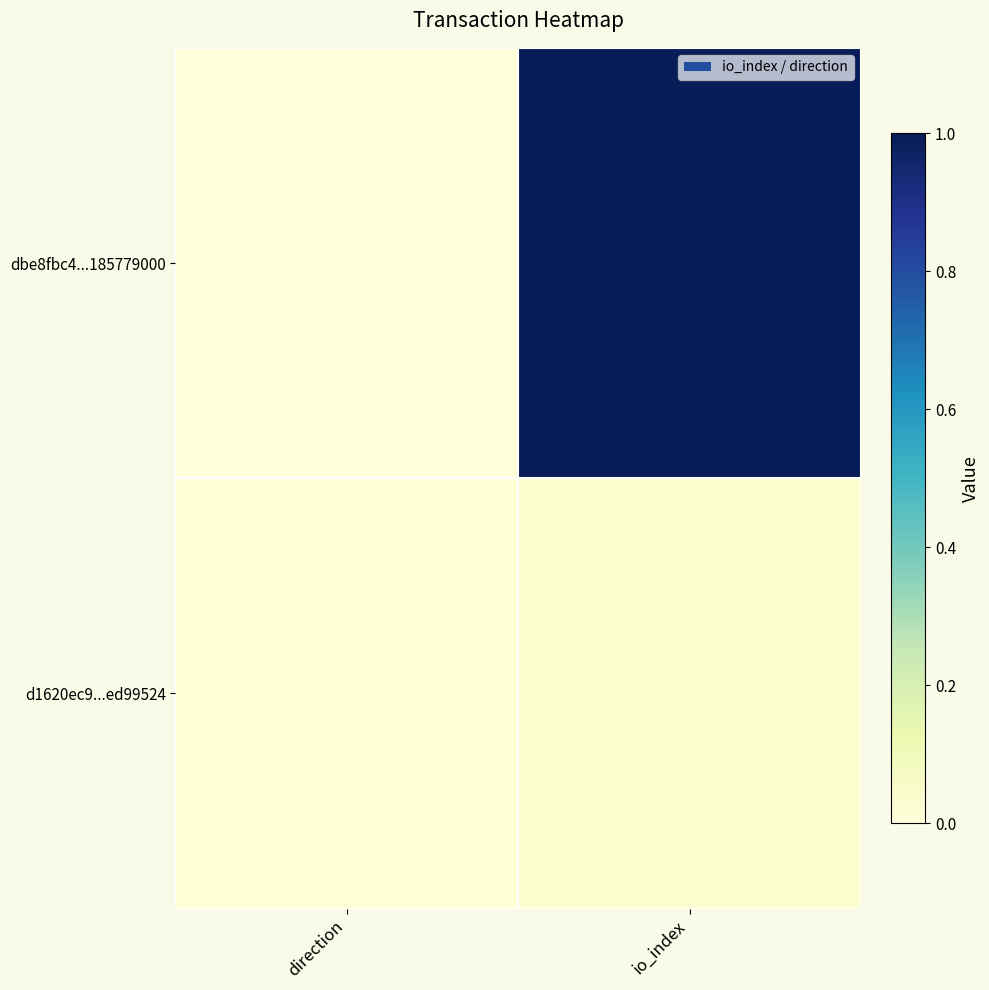

At how many categories does at least one series exceed 0?

2